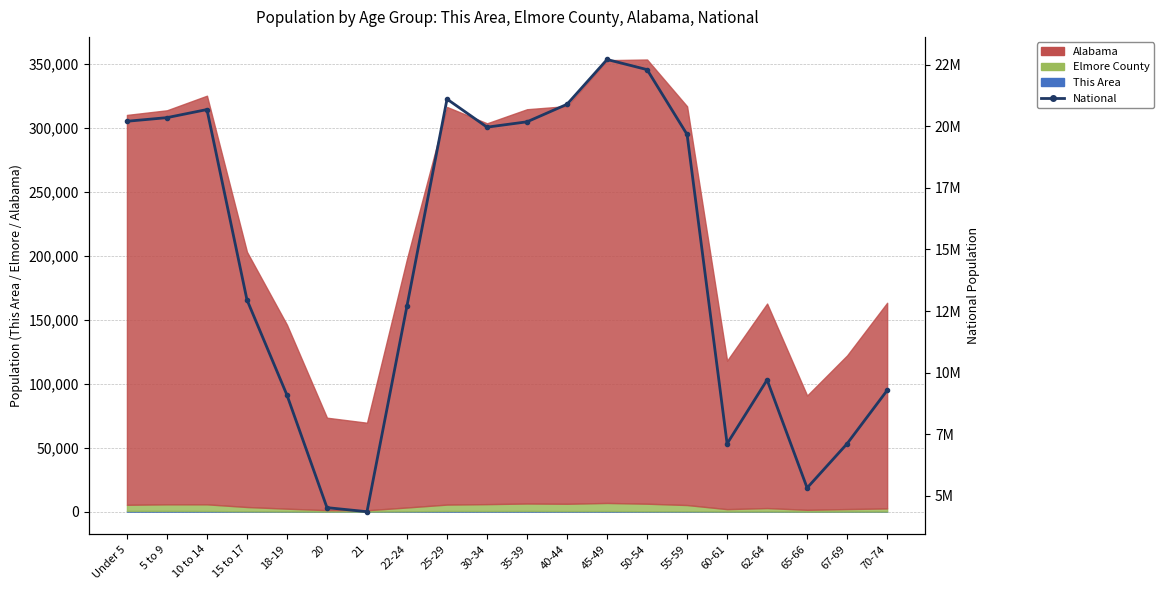

Where is the first local minimum?

21